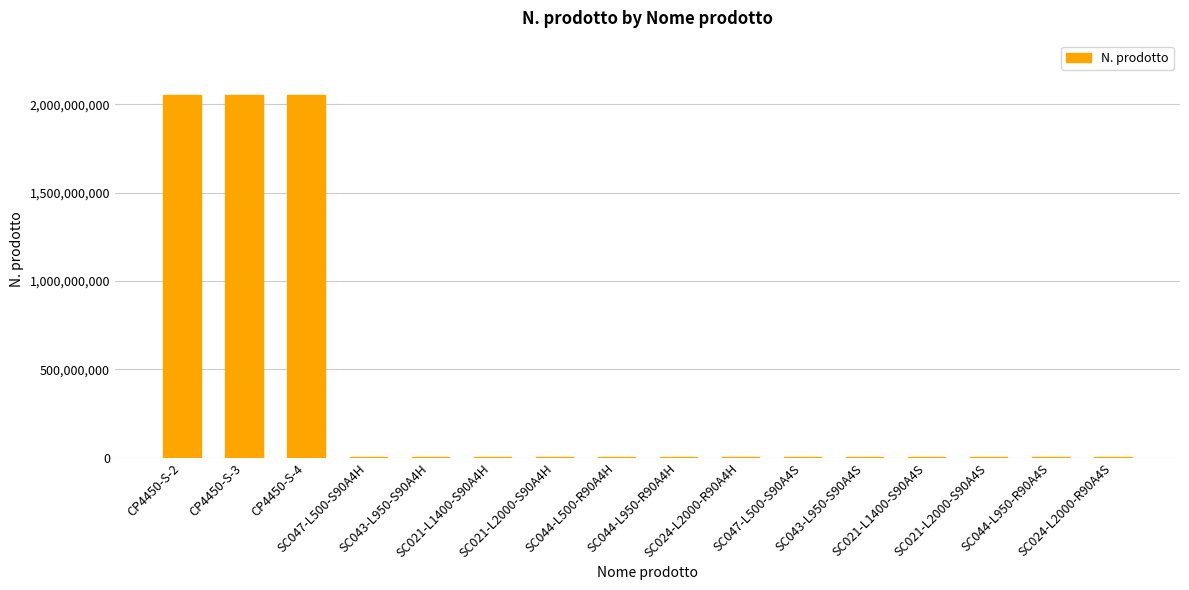

What is the ratio of the value at SC021-L1400-S90A4S to the value at SC044-L950-R90A4H?

1.0